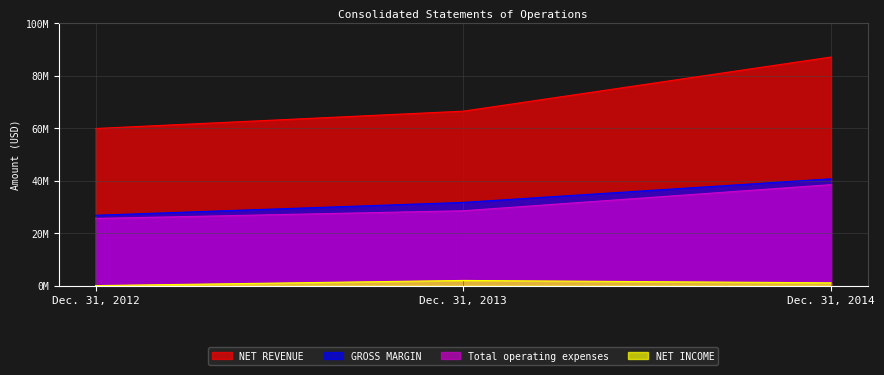

Which series has the largest total across all categories?

NET REVENUE